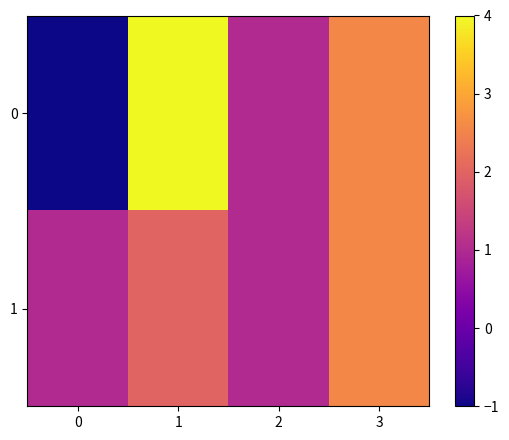

What is the maximum value shown in the chart?

4.0